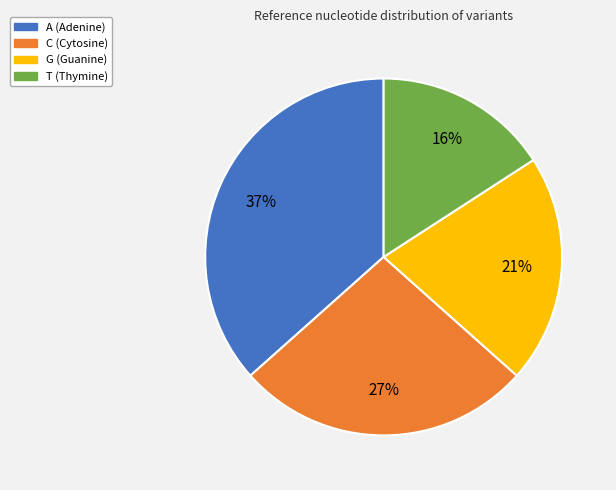

To the nearest percent, what percentage of the pie is T?

16%